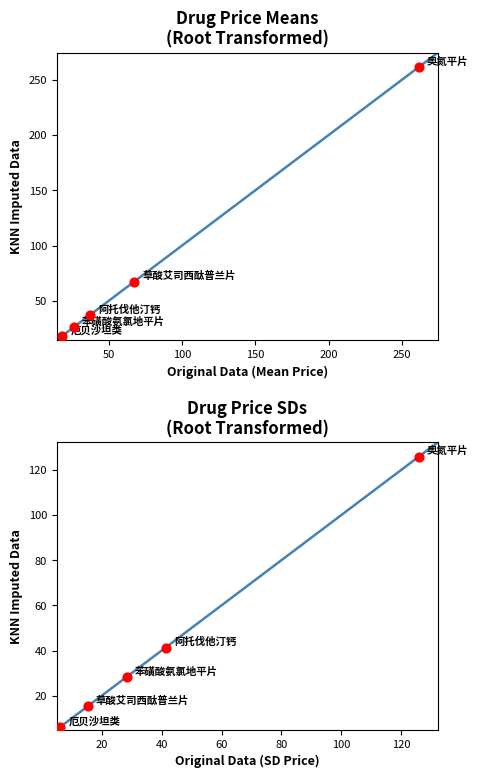

Which series reaches the minimum Y coordinate?

Group SDs